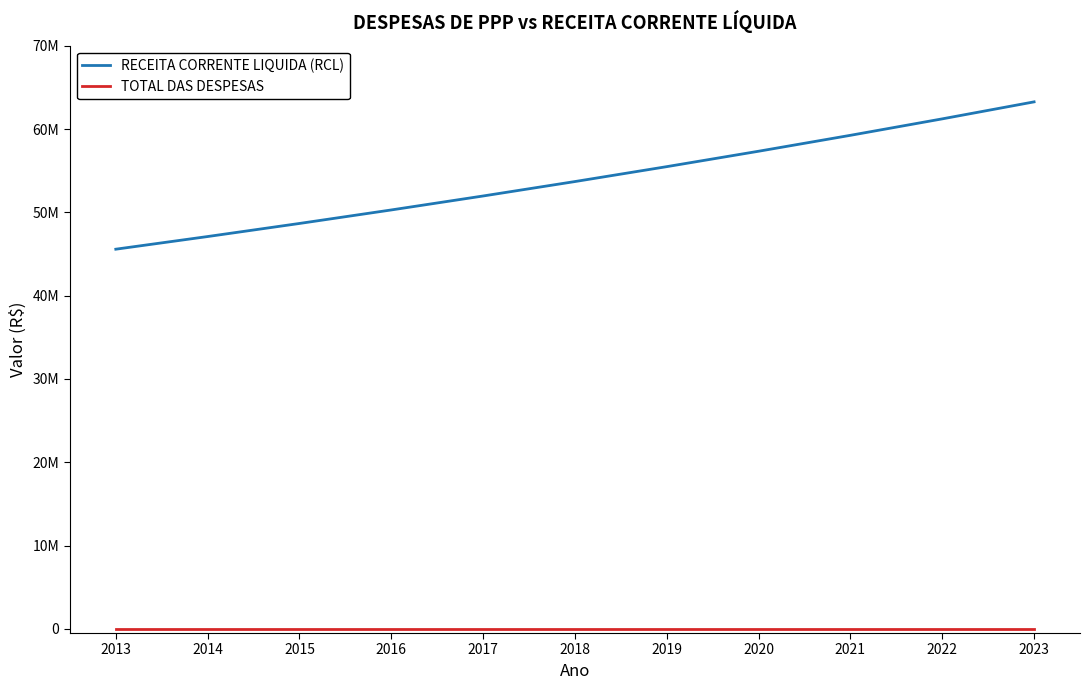

Which series has the largest range (max minus min)?

RECEITA CORRENTE LIQUIDA (RCL)